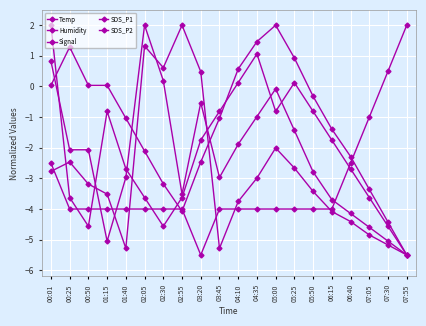

How many data points does each series have?

20